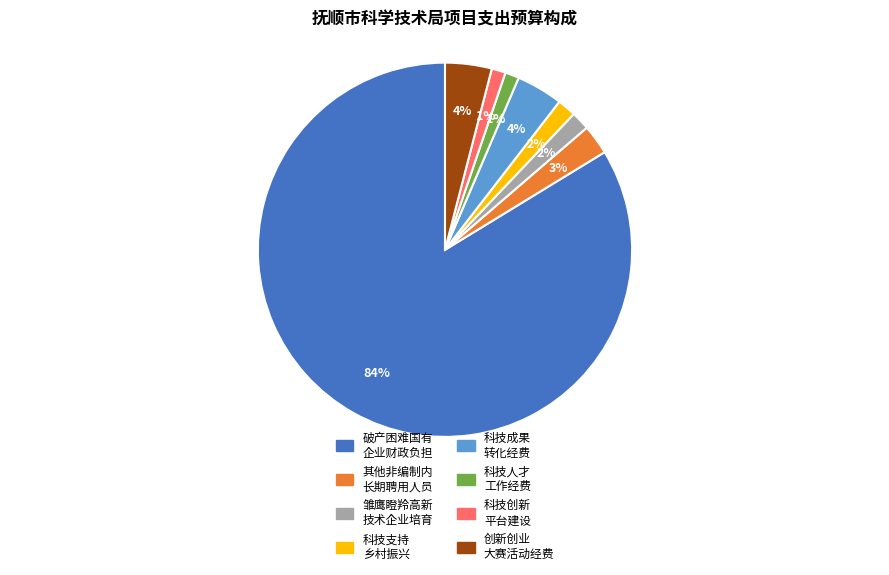

To the nearest percent, what is the average slice percentage?

12%